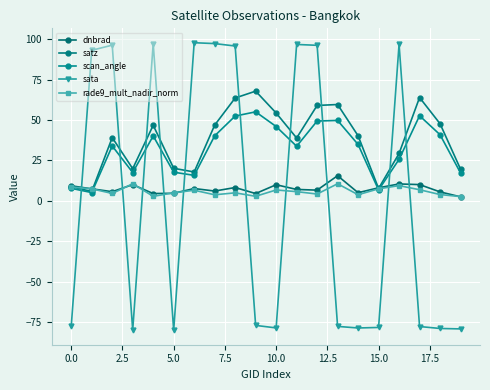

True or false: satz has more than 2 points higher than both neighbors.

True